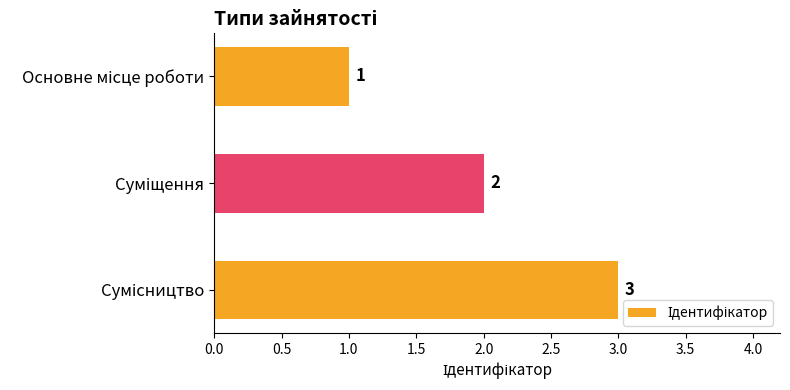

What is the sum of all values?

6